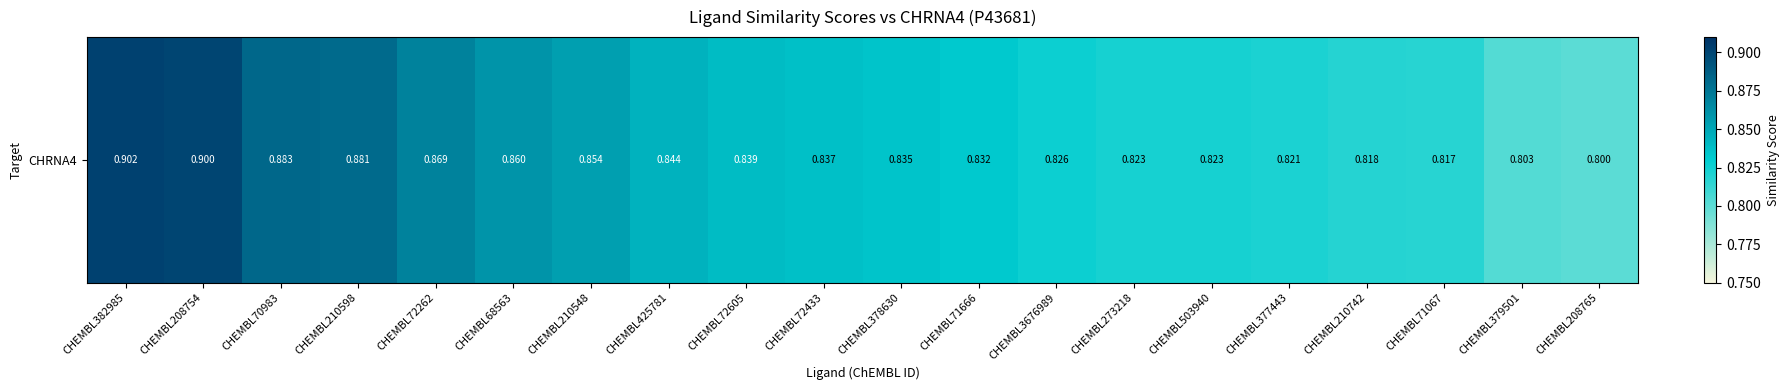

List the labels in order of value, largest first.

CHEMBL382985, CHEMBL208754, CHEMBL70983, CHEMBL210598, CHEMBL72262, CHEMBL68563, CHEMBL210548, CHEMBL425781, CHEMBL72605, CHEMBL72433, CHEMBL378630, CHEMBL71666, CHEMBL3676989, CHEMBL273218, CHEMBL503940, CHEMBL377443, CHEMBL210742, CHEMBL71067, CHEMBL379501, CHEMBL208765